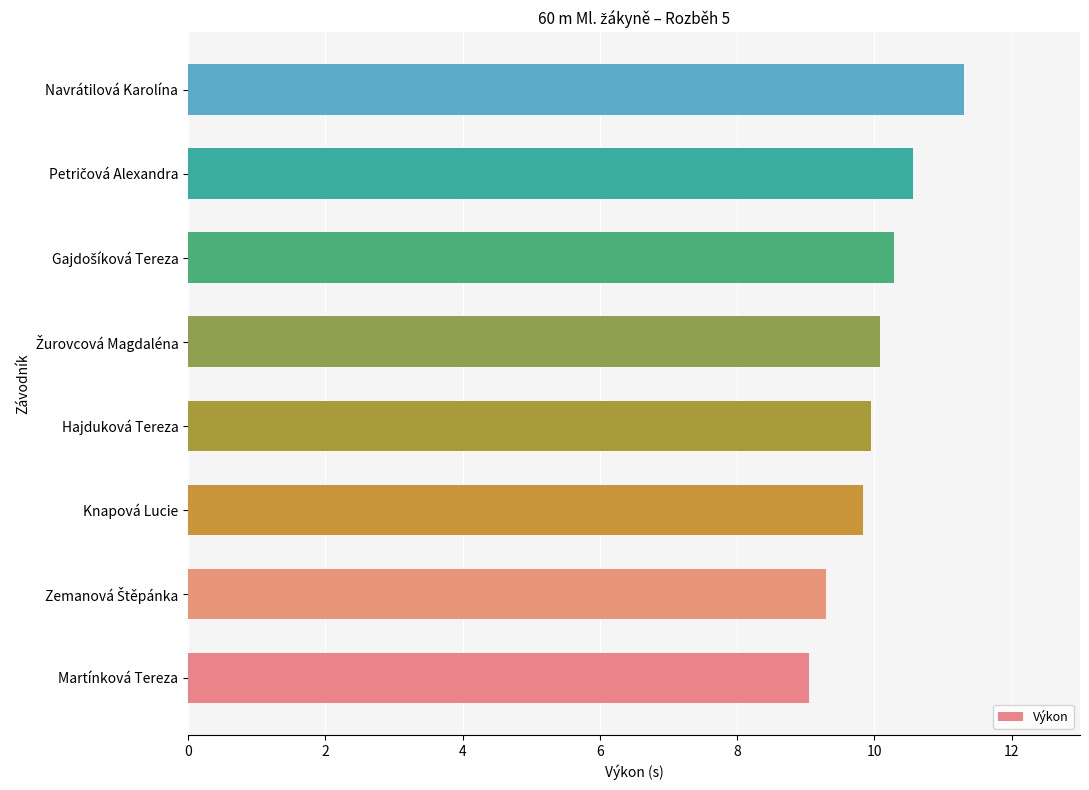

The value at Knapová Lucie is 9.8. True or false?

True